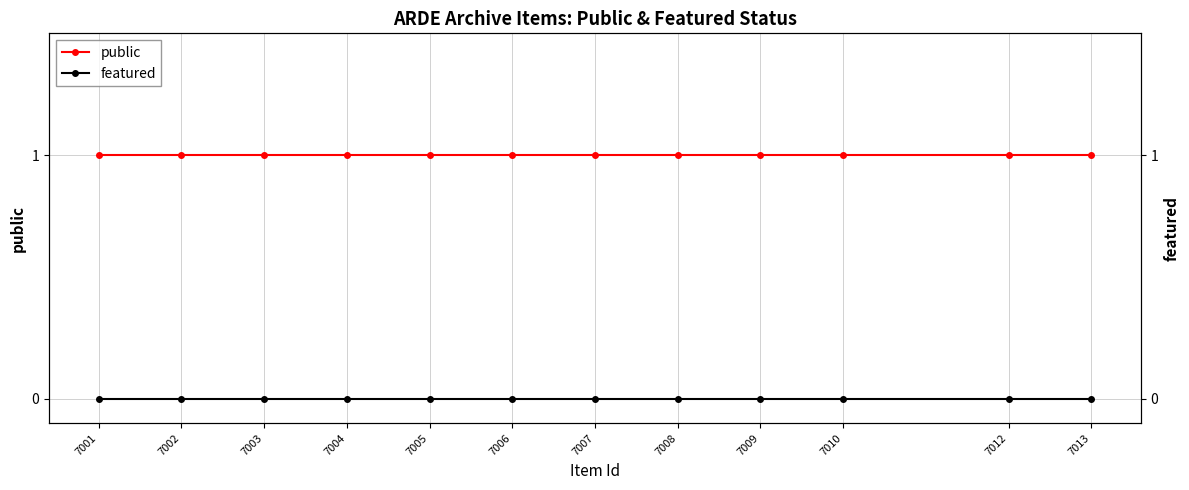

Is the value of public at 7002 greater than the value of featured at 7008?

Yes